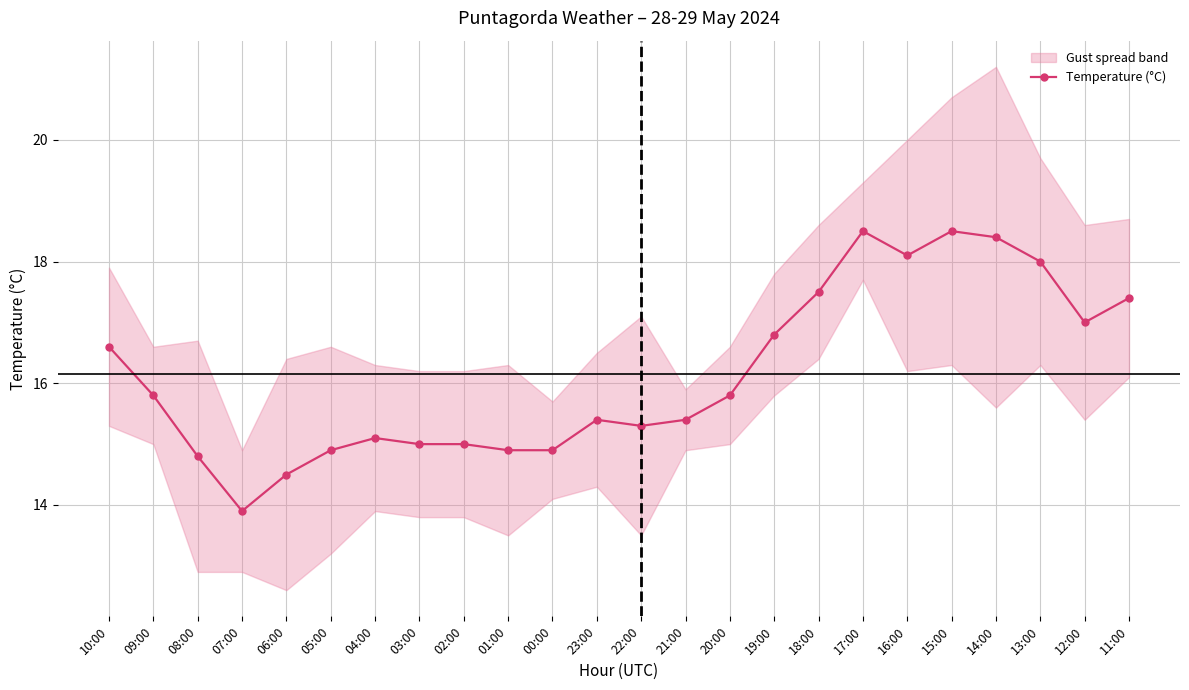

At which label is the value closest to 16?

09:00